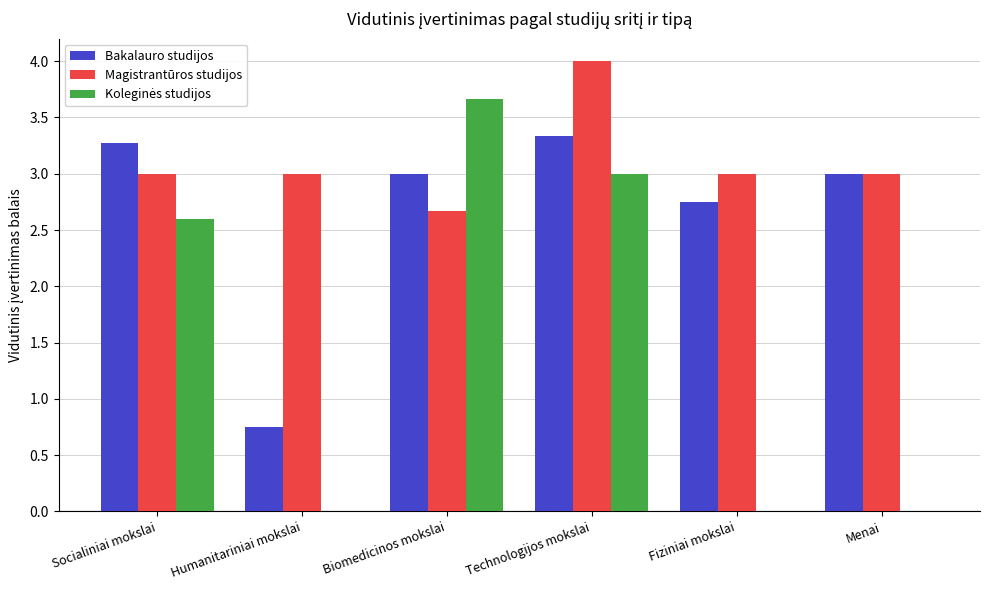

What is the sum of the Magistrantūros studijos values at Humanitariniai mokslai and Technologijos mokslai?

7.0